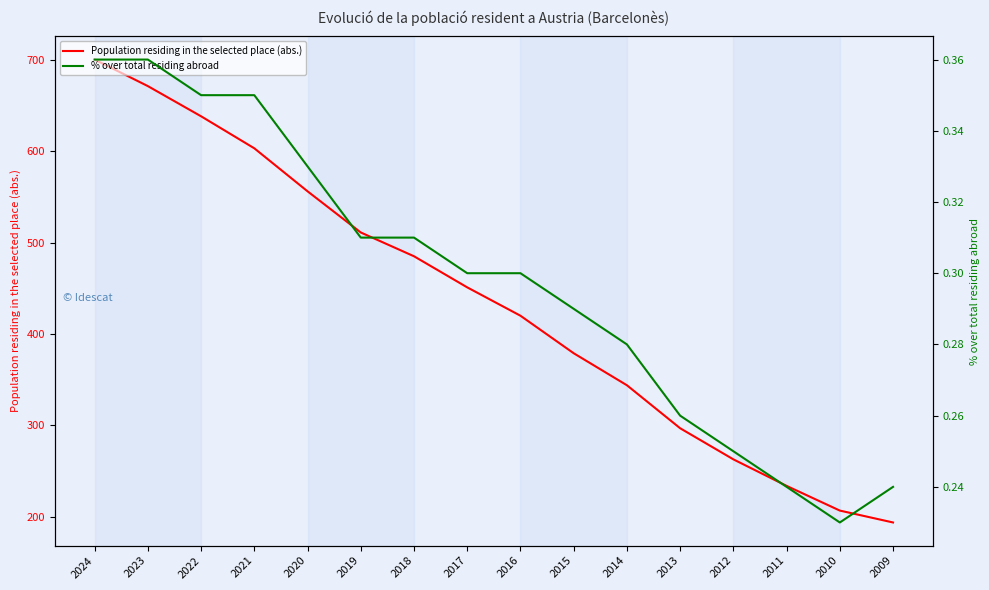

At which label is Population residing in the selected place (abs.) closest to 447?

2017